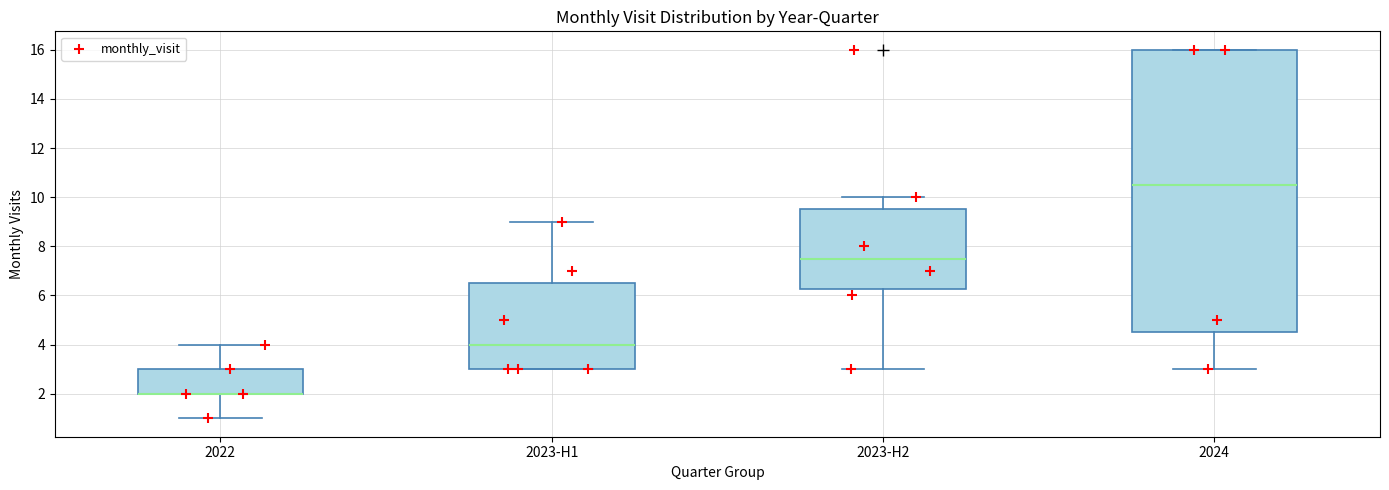

Reading left to right, read every box against the y-axis: the position of its median line, the range the box covers, and the ends of its whiskers. The values are not printed on the chart, so give them approximately, as read against the axis.

2022: median 2.0 (drawn on the box's lower edge), box 2.0 to 3.0, whiskers 1.0 to 4.0
2023-H1: median 4.0, box 3.0 to 6.6, whiskers 3.0 to 9.0
2023-H2: median 7.6, box 6.2 to 9.6, whiskers 3.0 to 10.0
2024: median 10.6, box 4.6 to 16.0, whiskers 3.0 to 16.0